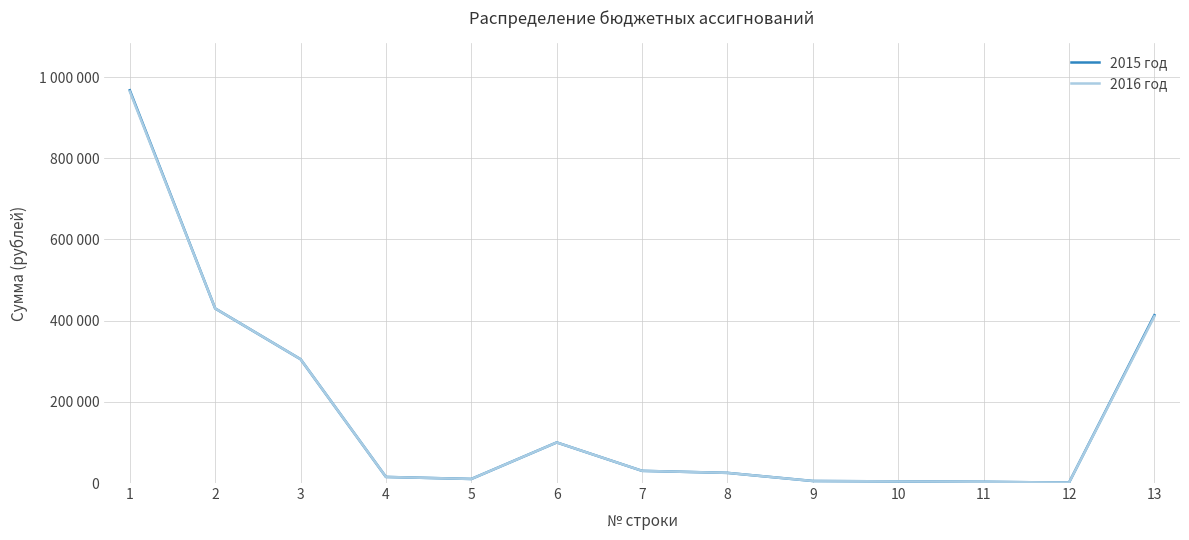

True or false: 2015 год and 2016 год intersect in this chart.

False